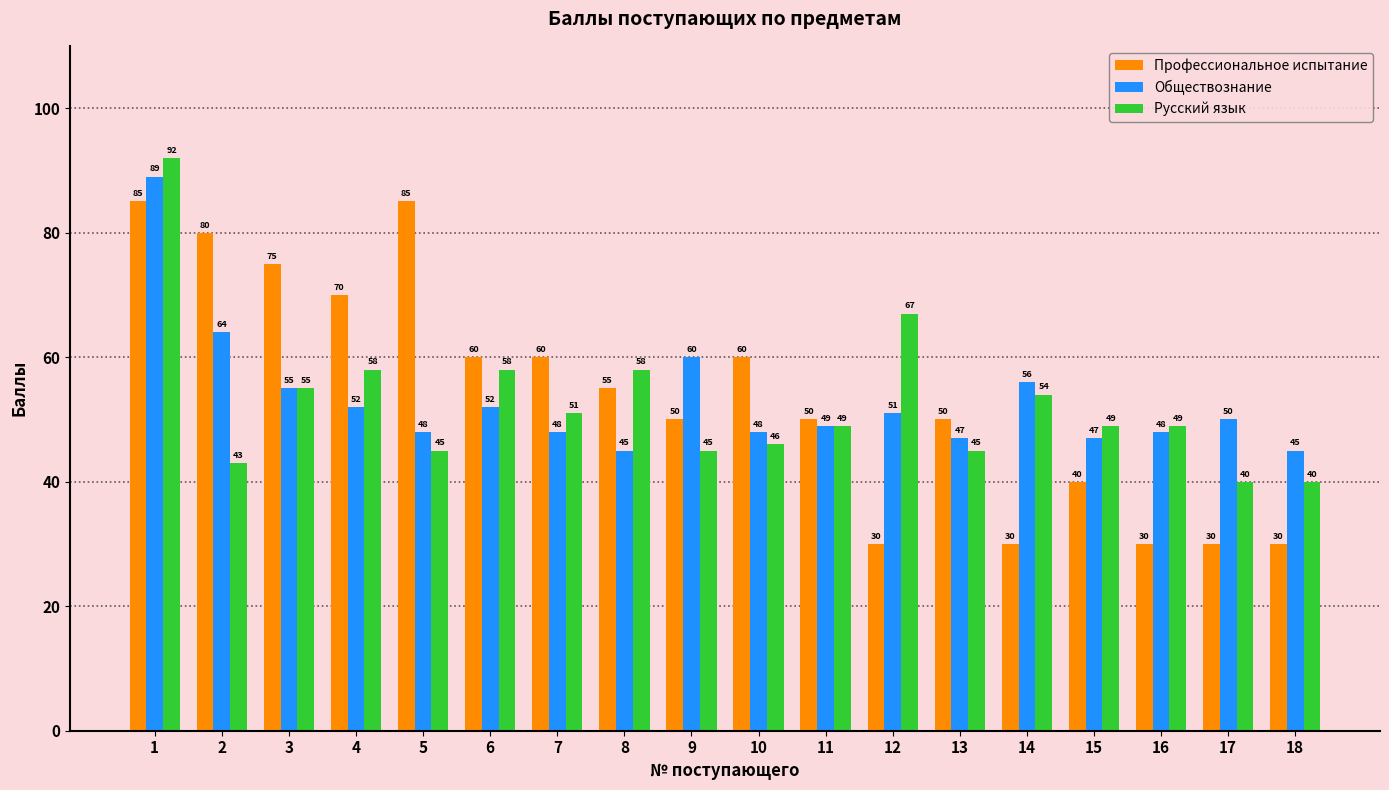

Is it true that Русский язык equals 32 at 3?

False